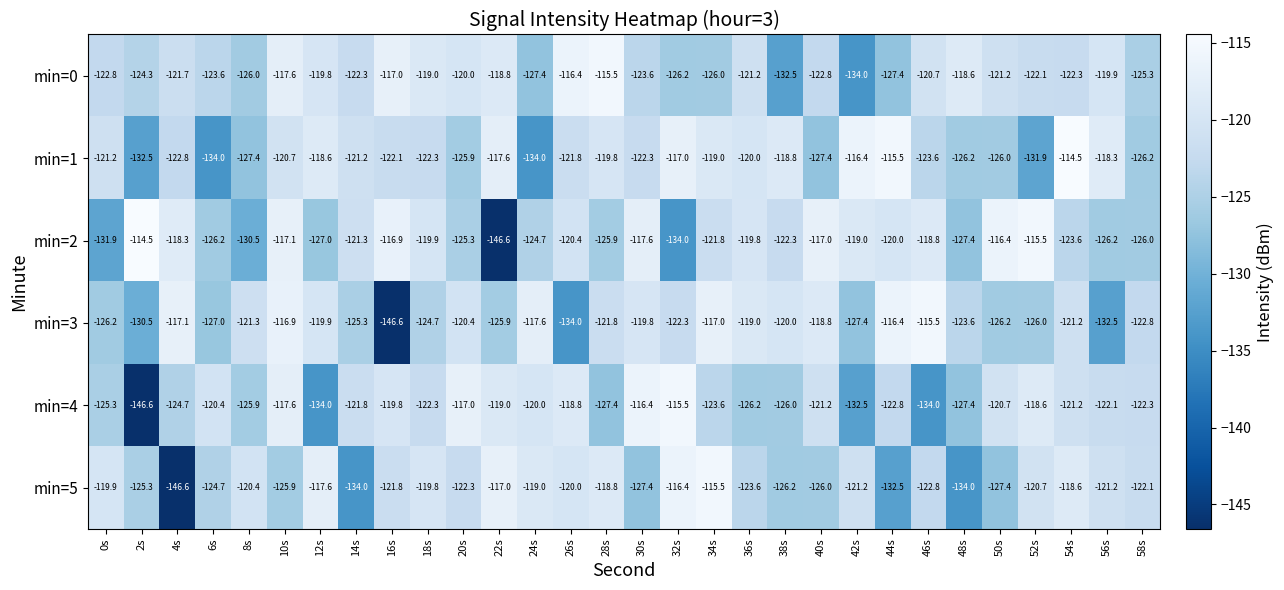

What is the total value across all series at 6s?

-755.9